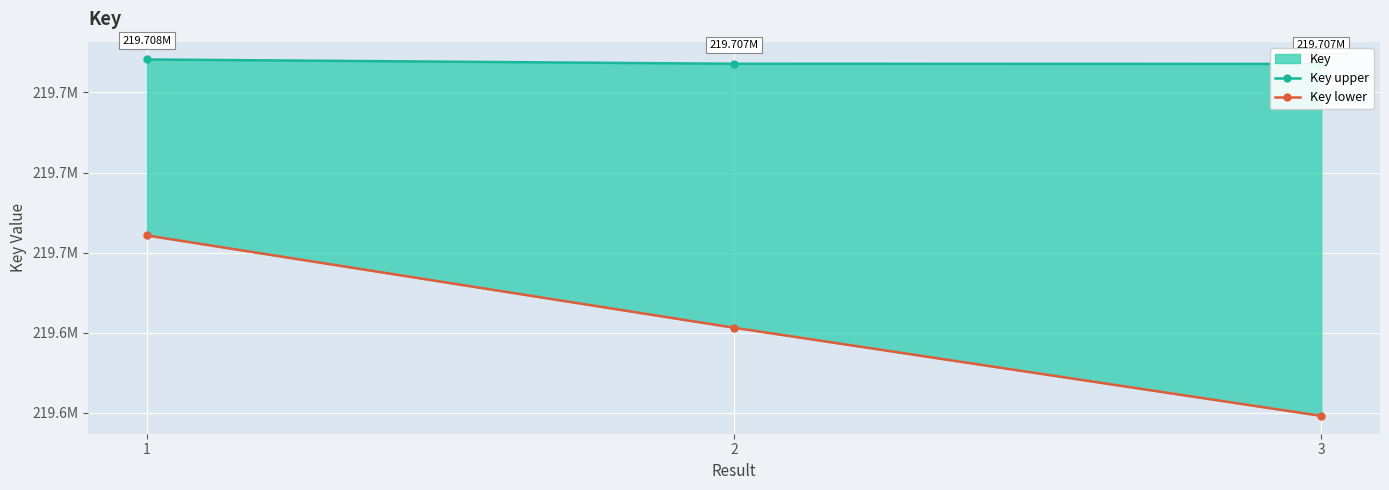

Reading right to left, what are all the values shown in this chart?

Key upper: 219707124.0	219707166.0	219708231.0
Key lower: 219619241.2	219641253.9	219664289.4